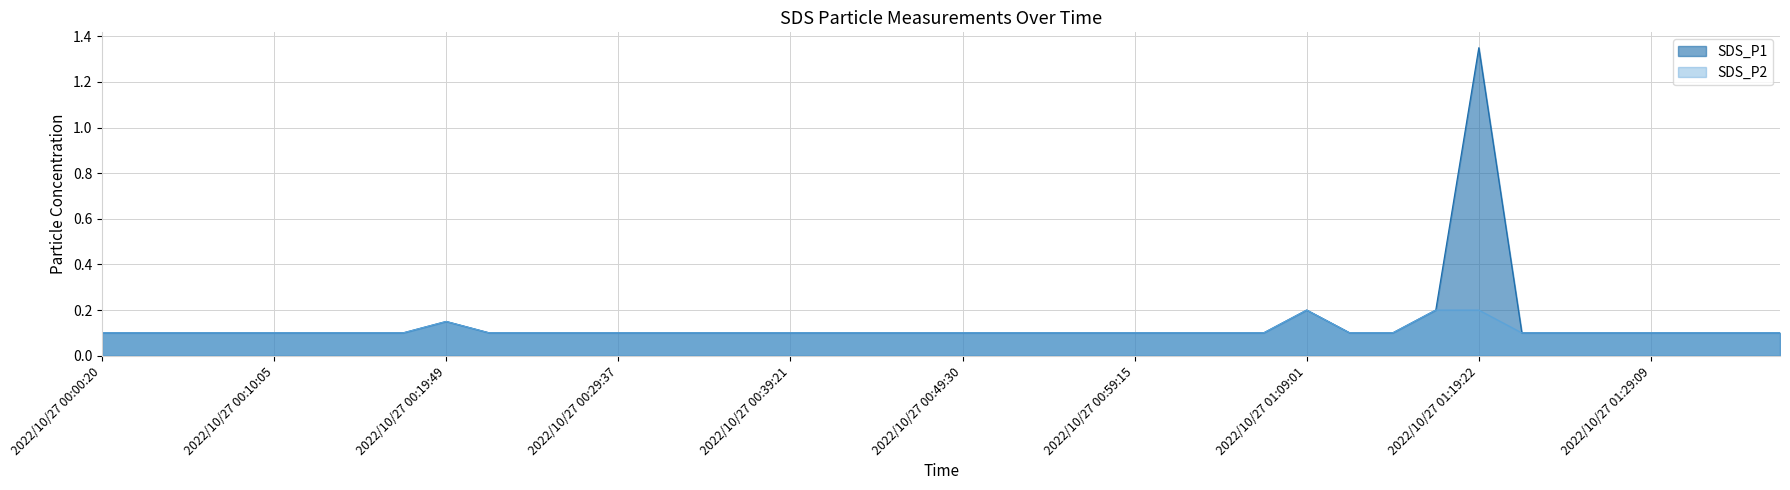

Where is the first local maximum for SDS_P1?

2022/10/27 00:19:49